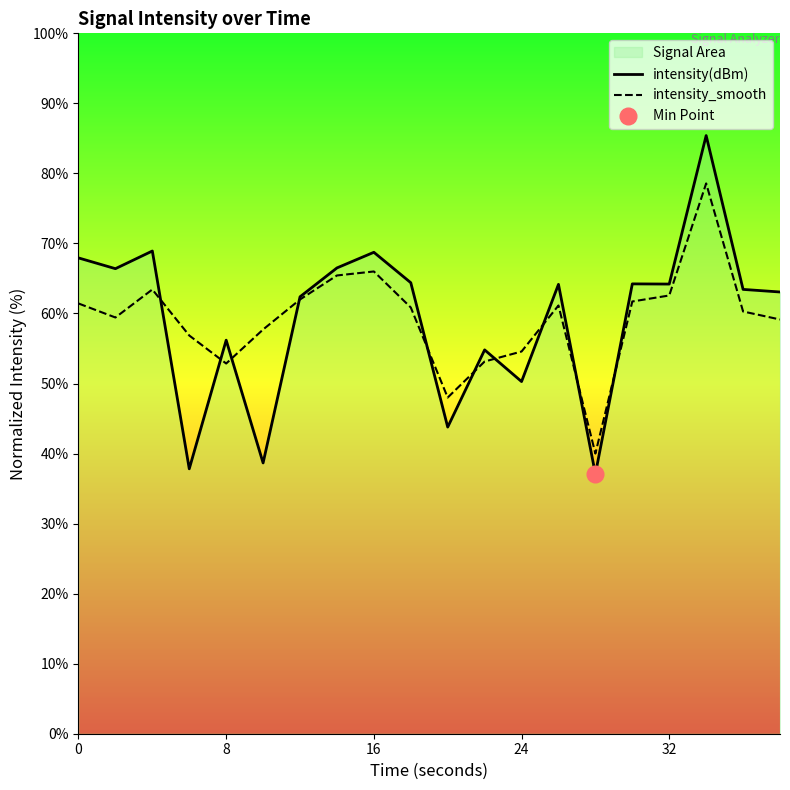

Does the chart have visible grid lines?

No